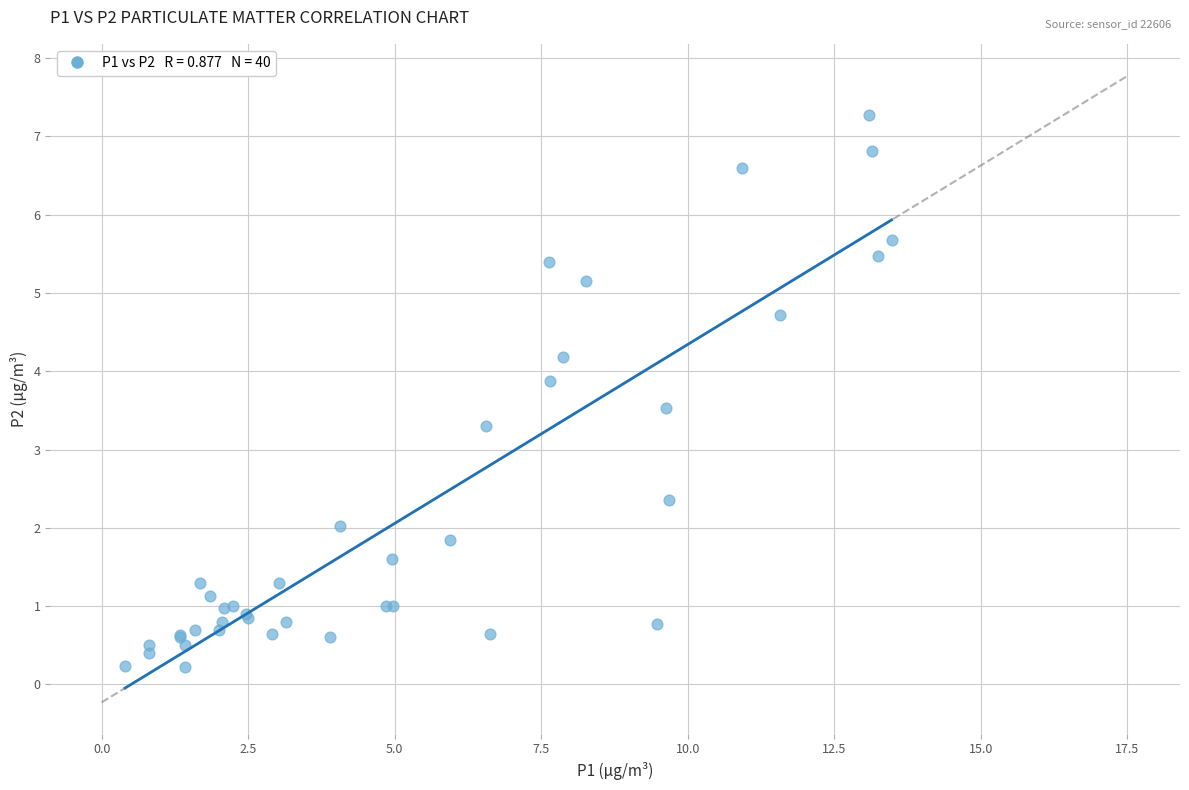

What Y value in the scatter plot is closest to 3?

3.3